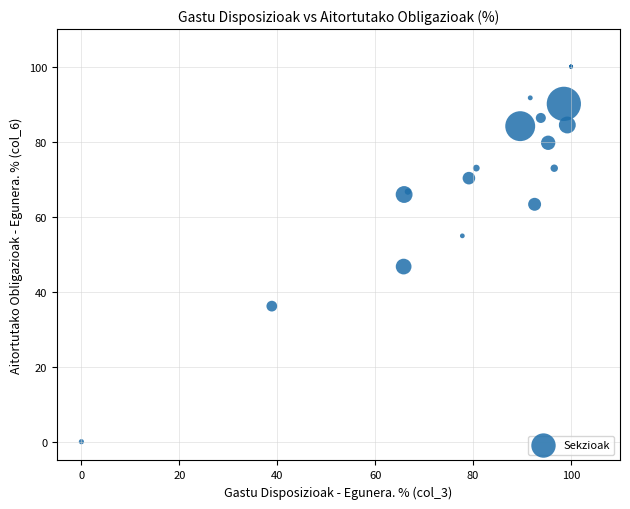

What Y value in the scatter plot is closest to 50?

46.7